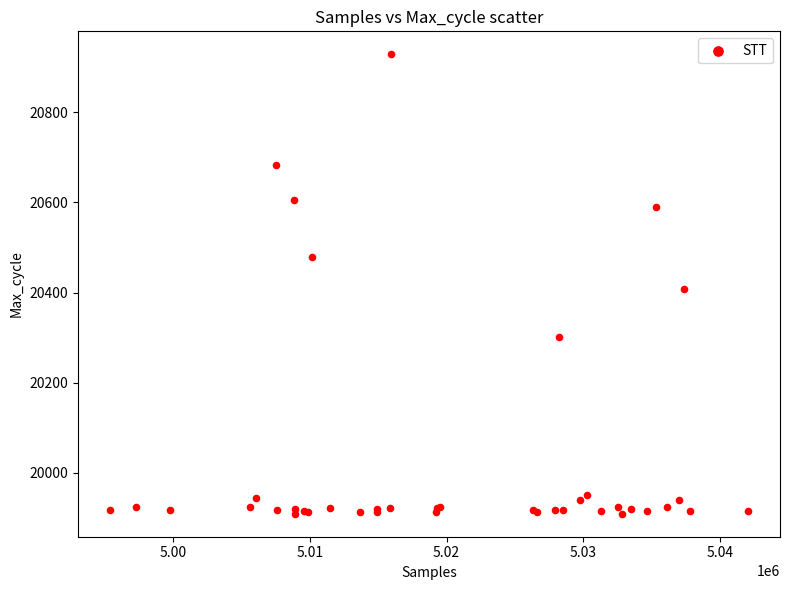

What Y value in the scatter plot is closest to 20419?

20407